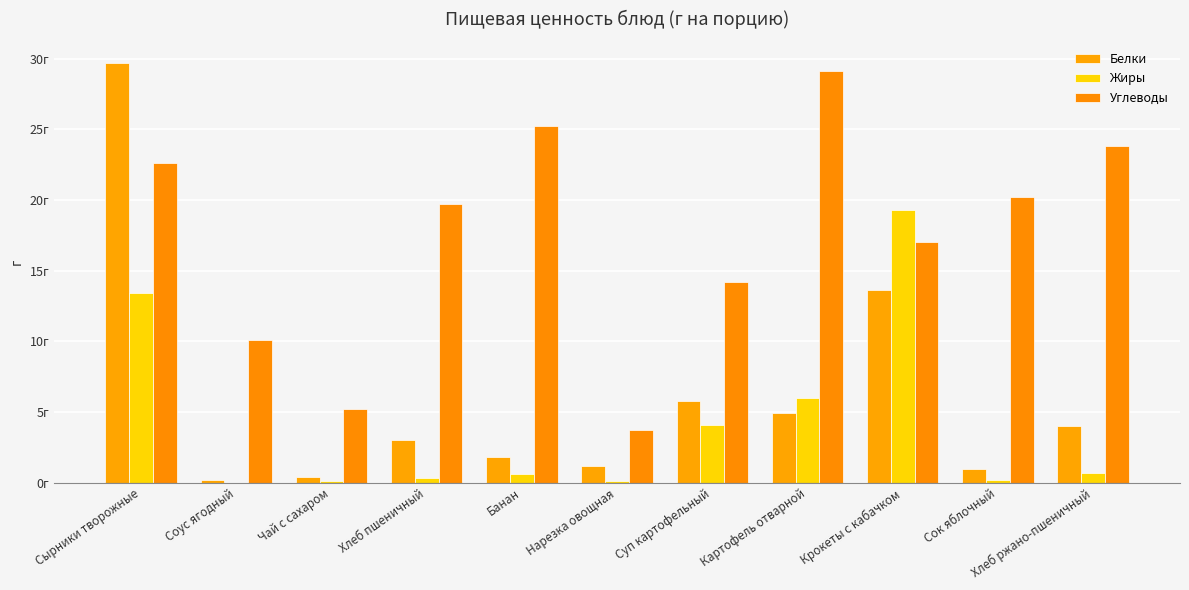

Reading right to left, list all the values displayed in this chart.

Белки: 4.0	1.0	13.6	4.9	5.8	1.2	1.8	3.0	0.4	0.2	29.7
Жиры: 0.7	0.2	19.3	6.0	4.1	0.1	0.6	0.3	0.1	0.0	13.4
Углеводы: 23.8	20.2	17.0	29.1	14.2	3.7	25.2	19.7	5.2	10.1	22.6